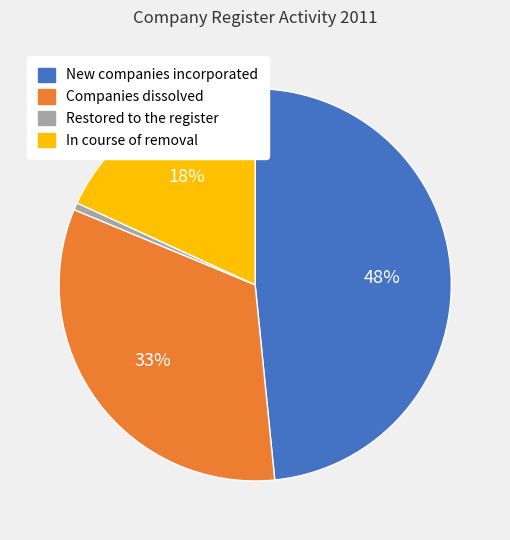

Is it true that In course of removal is 18% of the pie?

True